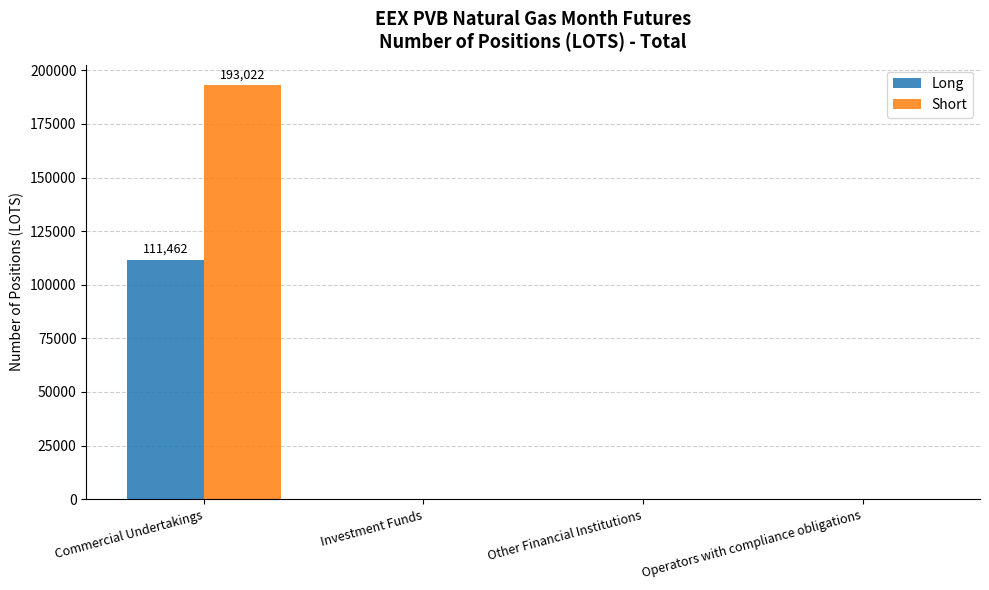

Reading left to right, extract all data points from this chart.

Long: Commercial Undertakings=111462	Investment Funds=0	Other Financial Institutions=0	Operators with compliance obligations=0
Short: Commercial Undertakings=193022	Investment Funds=0	Other Financial Institutions=0	Operators with compliance obligations=0